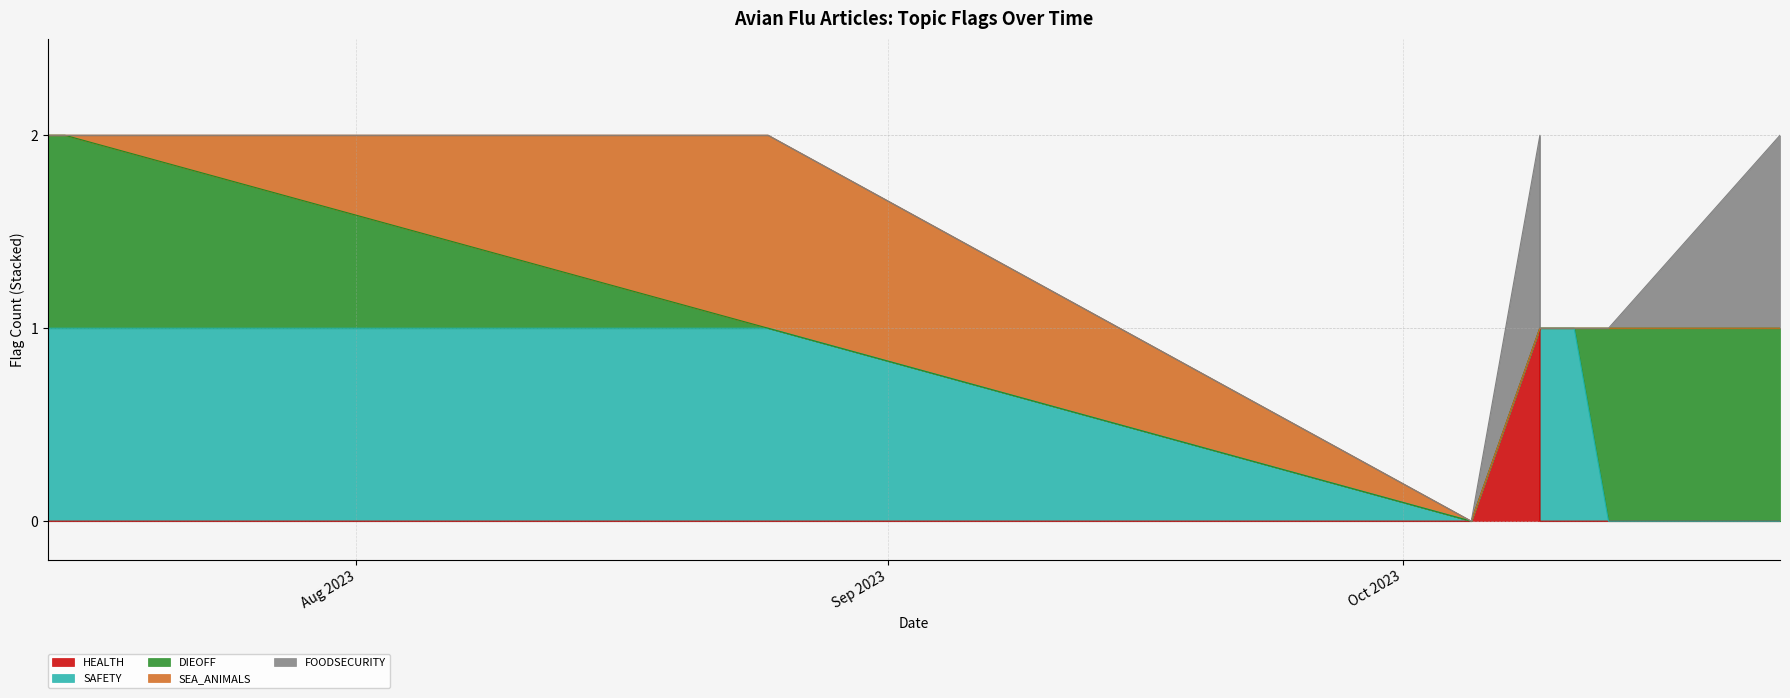

What is the sum of all HEALTH values?

1